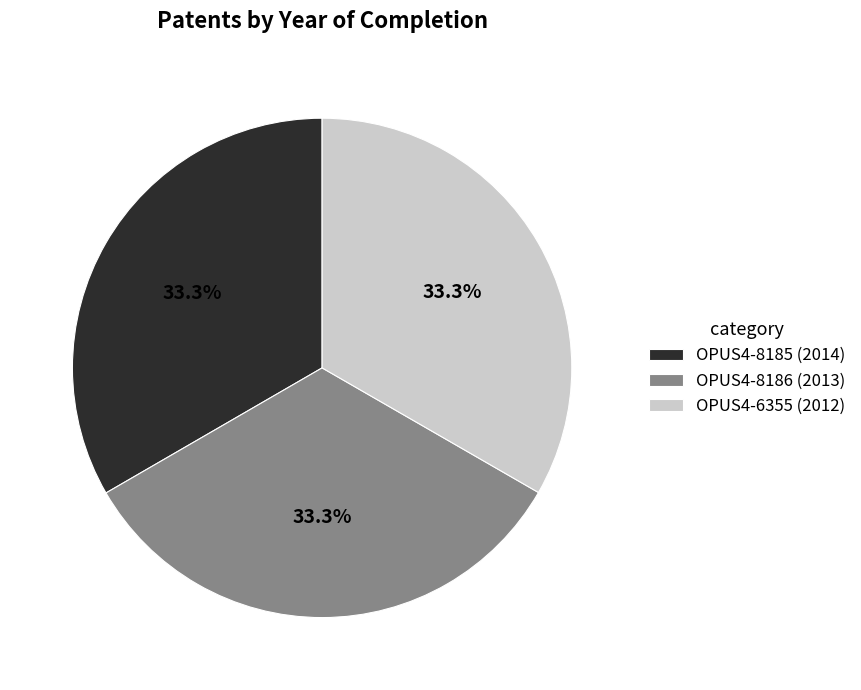

Approximately how many times larger is the value at OPUS4-6355 compared to OPUS4-8186?

1.0